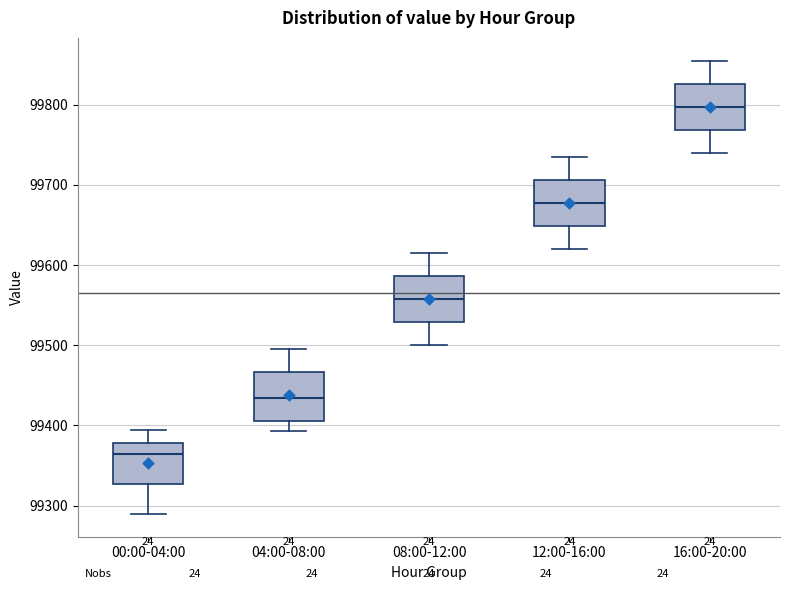

Which box has the highest median line?

16:00-20:00